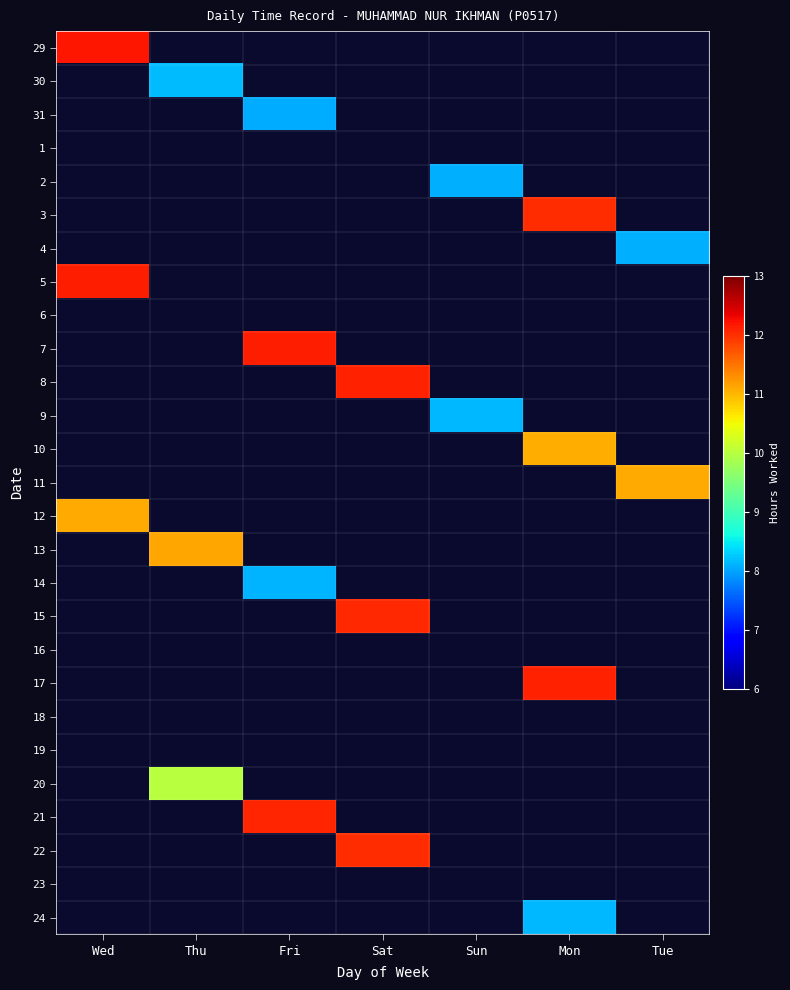

What is the maximum value shown in the chart?

12.2